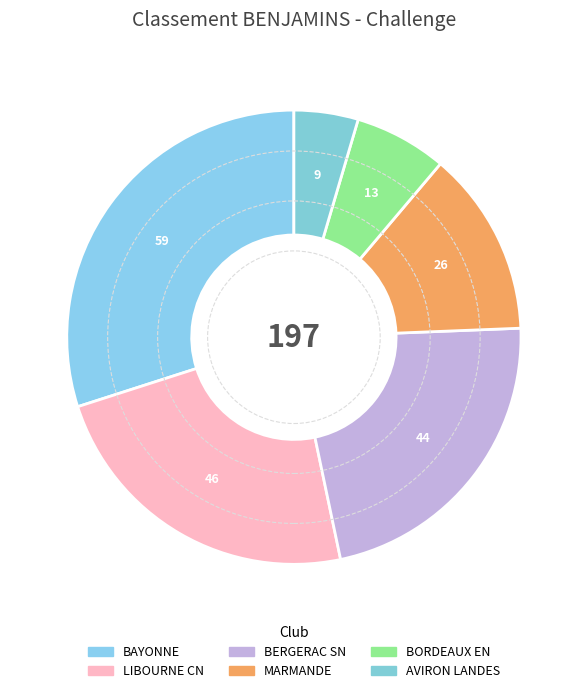

What percentage is NOT represented by AVIRON LANDES?

95.4%